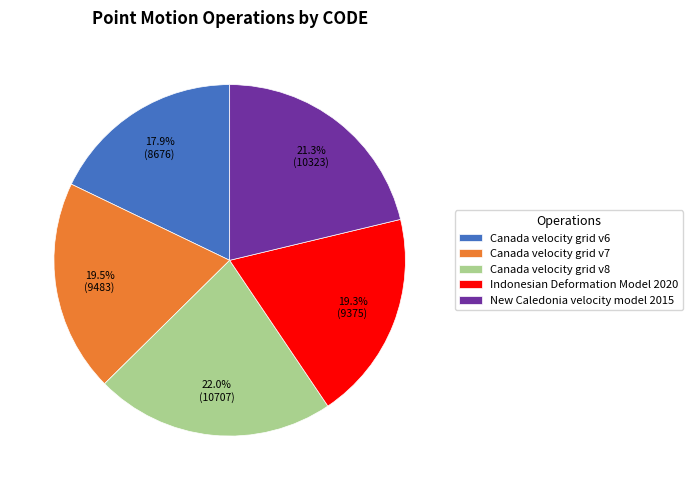

Between Indonesian Deformation Model 2020 and Canada velocity grid v6, which is larger?

Indonesian Deformation Model 2020